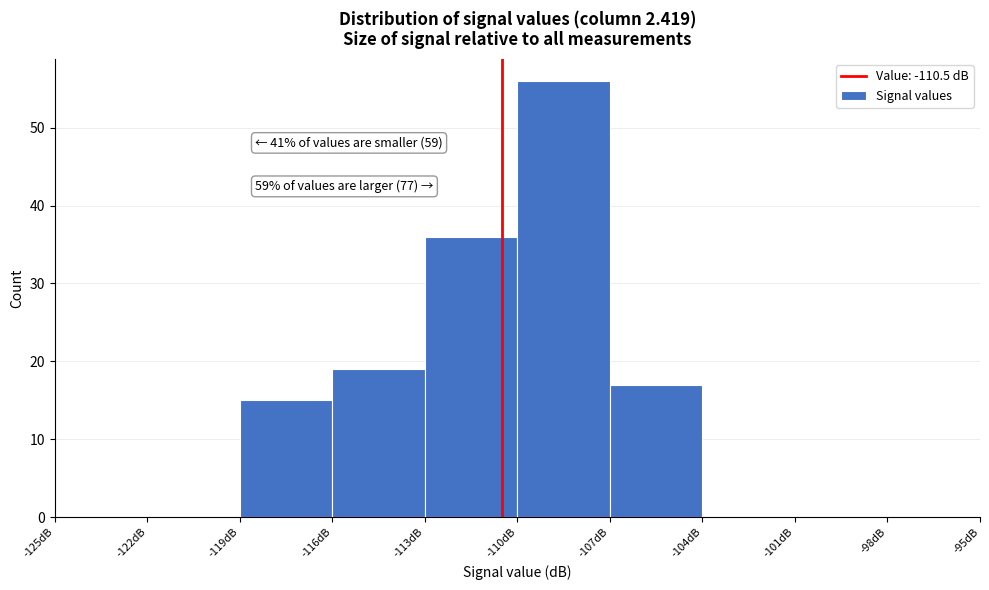

Over which range of the x-axis is the bar tallest?

-110 to -107